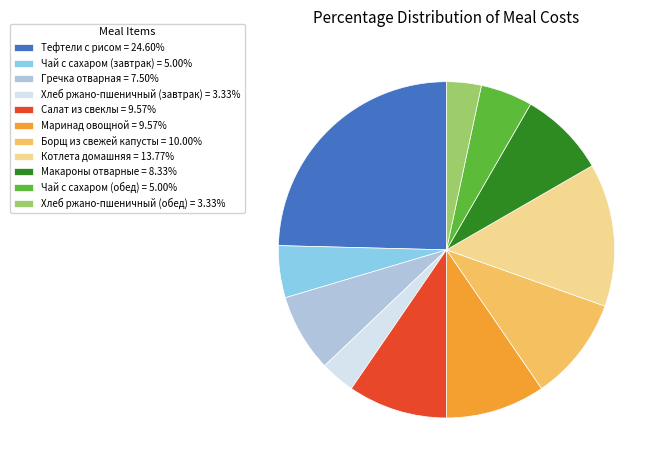

Does Макароны отварные = 8.33% represent more than half of the total?

No